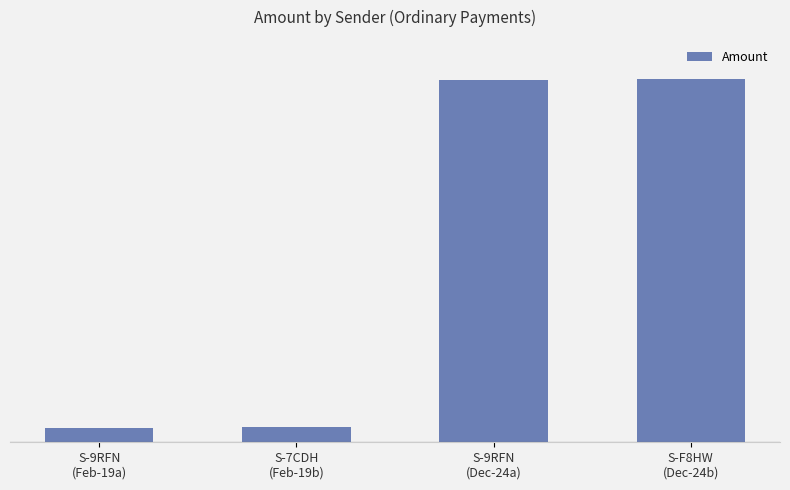

Does the chart contain any negative values?

No